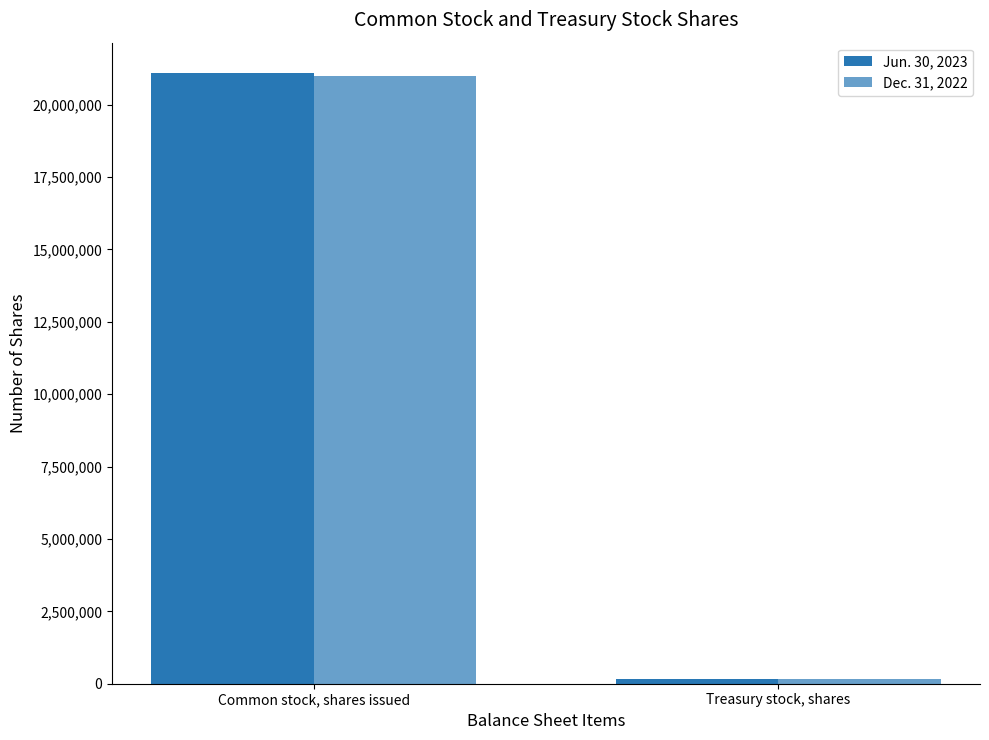

How many data points does each series have?

2